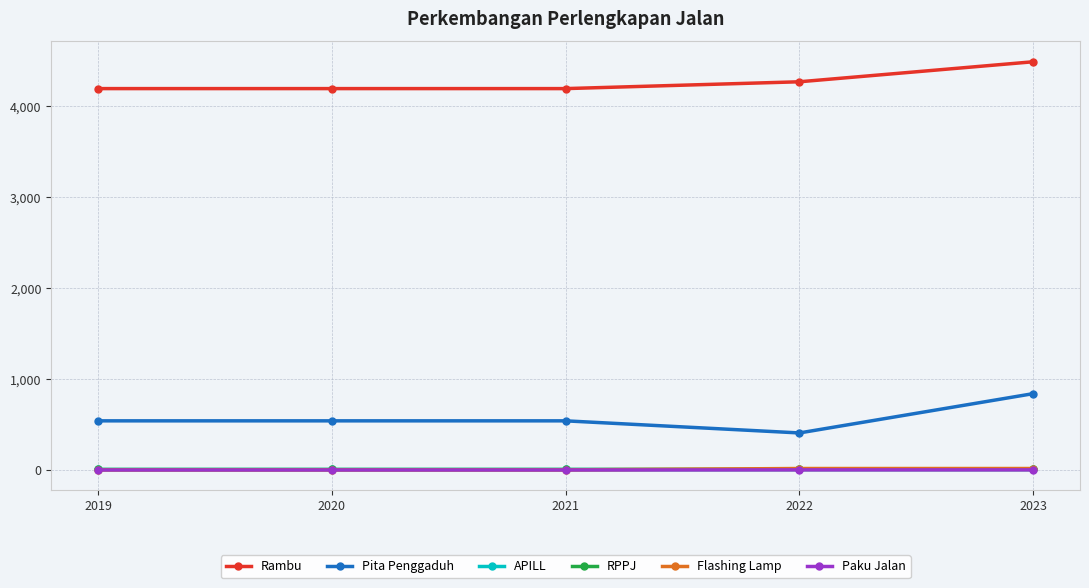

How many lines are shown in the chart?

6